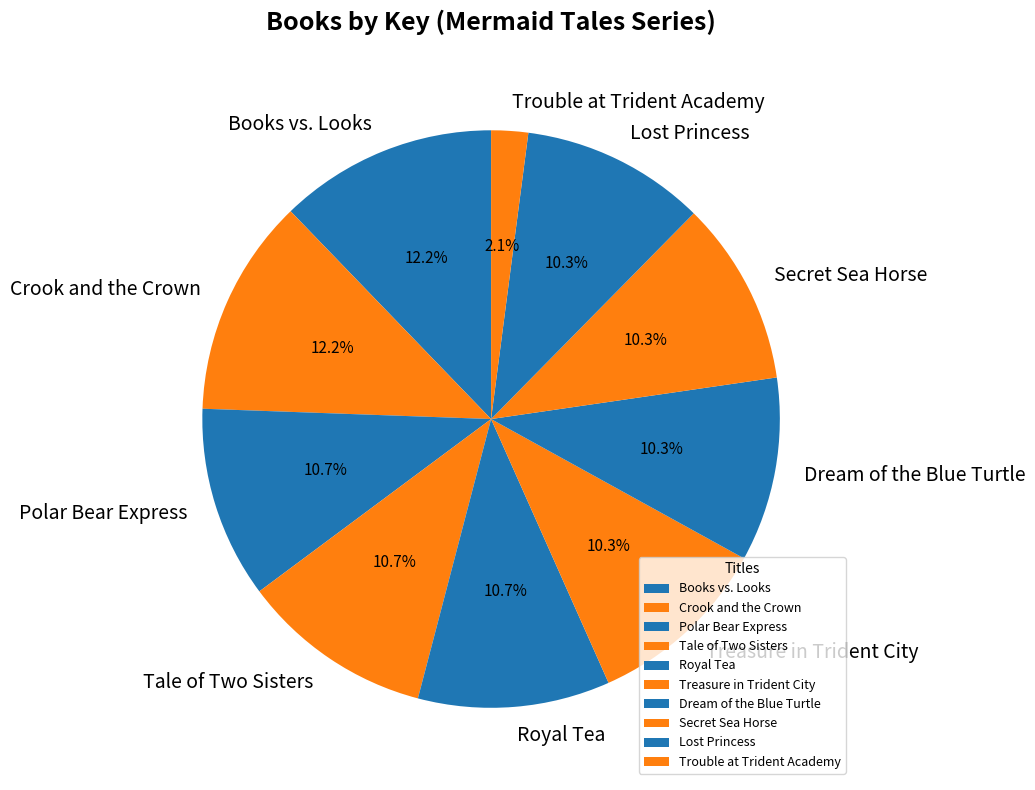

What percentage is the Tale of Two Sisters slice, to the nearest percent?

11%